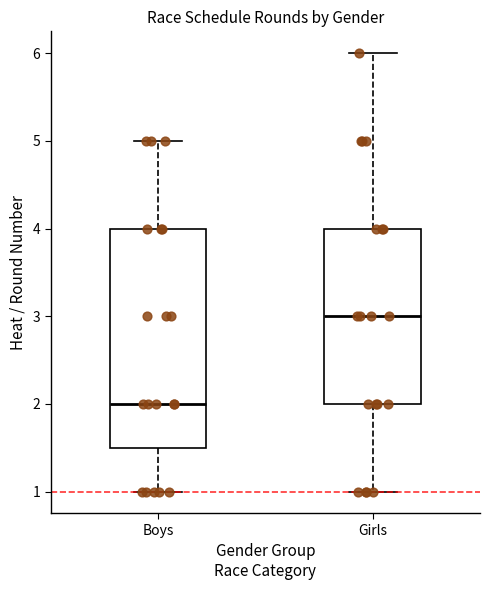

Reading left to right, read every box against the y-axis: the position of its median line, the range the box covers, and the ends of its whiskers. The values are not printed on the chart, so give them approximately, as read against the axis.

Boys: median 2.0, box 1.5 to 4.0, whiskers 1.0 to 5.0
Girls: median 3.0, box 2.0 to 4.0, whiskers 1.0 to 6.0